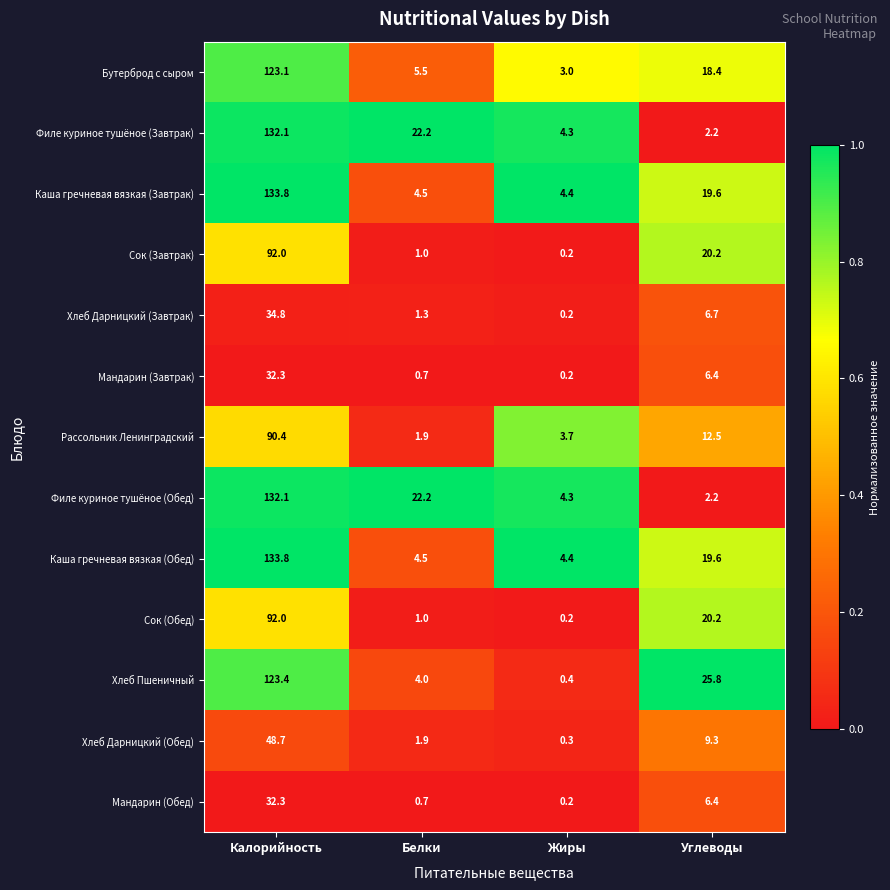

At which category is the sum across all series the highest?

Калорийность